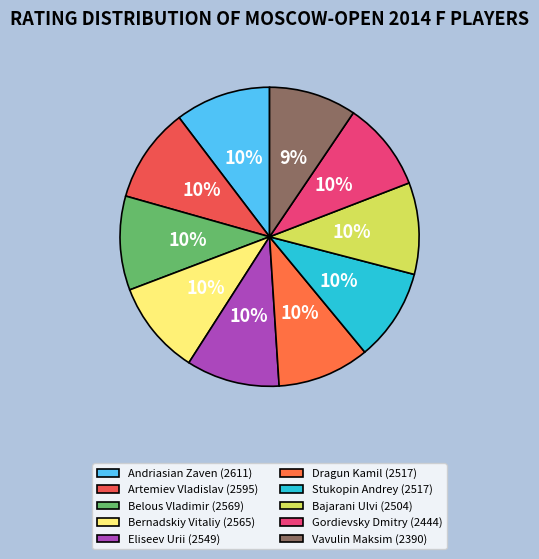

To the nearest percent, what percentage of the pie is Dragun Kamil?

10%